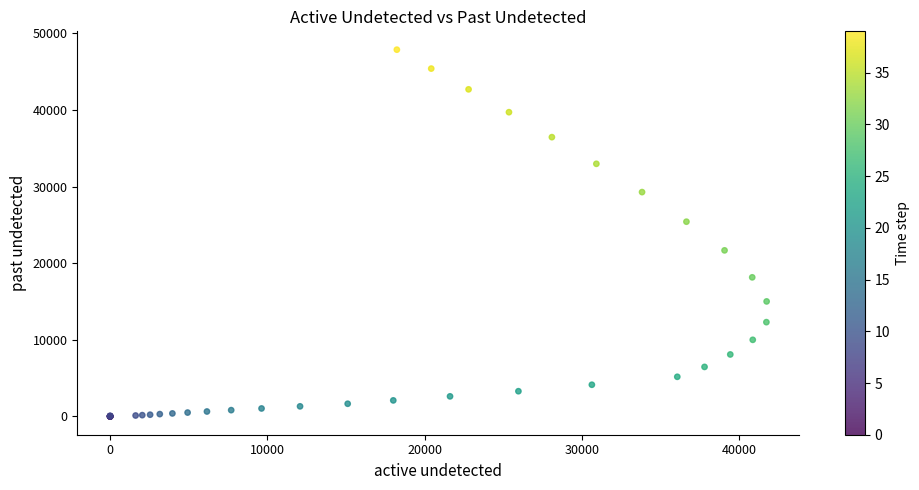

What Y value in the scatter plot is closest to 23929?

25410.2